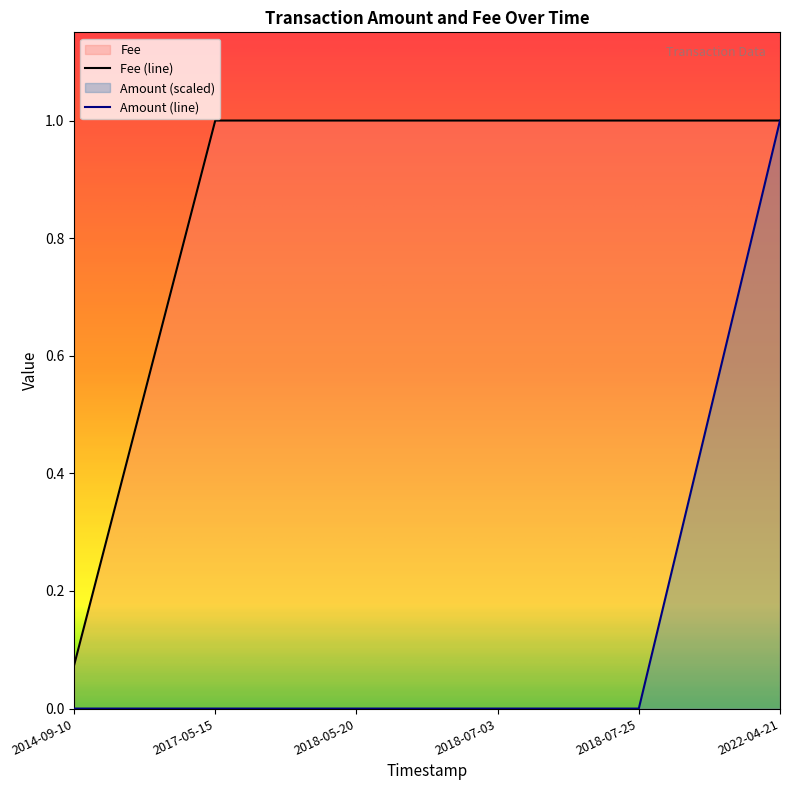

What is the approximate value of Fee at 2018-07-03?

1.0